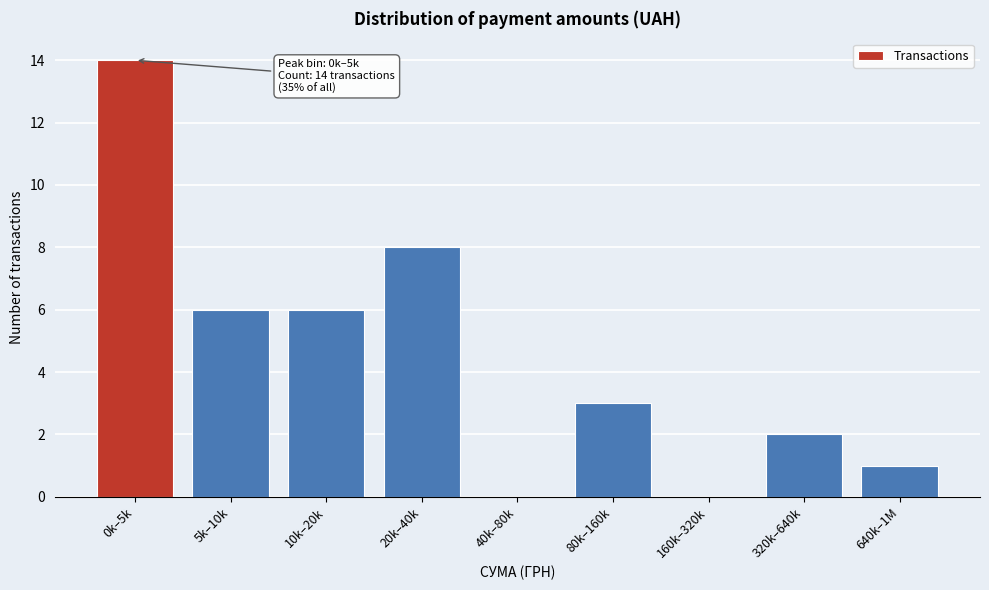

Reading left to right, extract all data points from this chart.

0k–5k=14	5k–10k=6	10k–20k=6	20k–40k=8	40k–80k=0	80k–160k=3	160k–320k=0	320k–640k=2	640k–1M=1